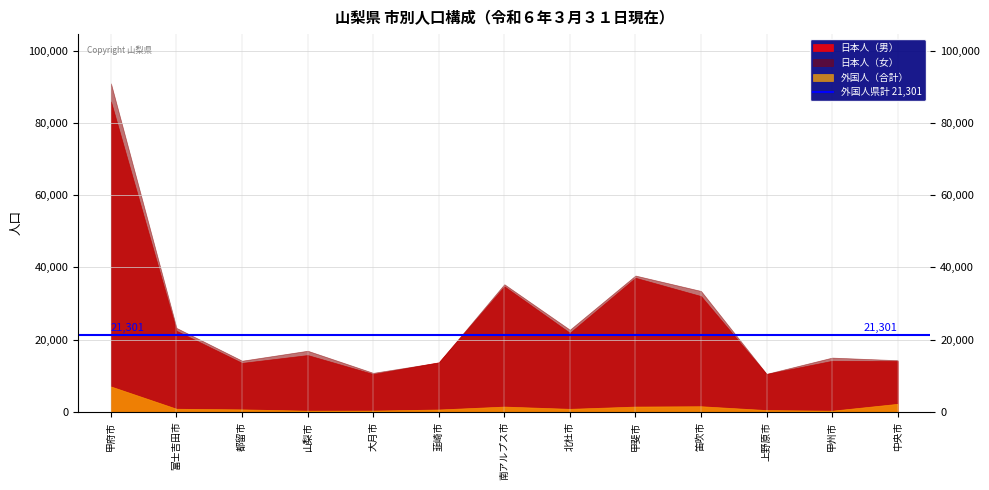

How many data points in 外国人（合計） are above 821?

6